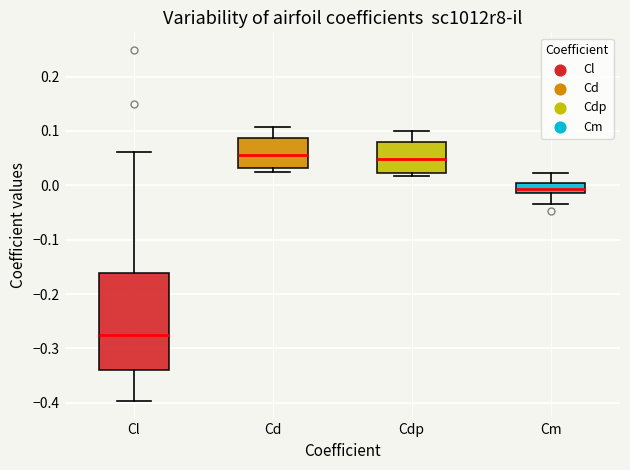

Reading left to right, read every box against the y-axis: the position of its median line, the range the box covers, and the ends of its whiskers. The values are not printed on the chart, so give them approximately, as read against the axis.

Cl: median -0.28, box -0.34 to -0.16, whiskers -0.40 to 0.06
Cd: median 0.06, box 0.03 to 0.09, whiskers 0.02 to 0.11
Cdp: median 0.05, box 0.02 to 0.08, whiskers 0.02 (just below the box's lower edge) to 0.10
Cm: median -0.01 (inside the box), box -0.01 to 0.00, whiskers -0.04 to 0.02